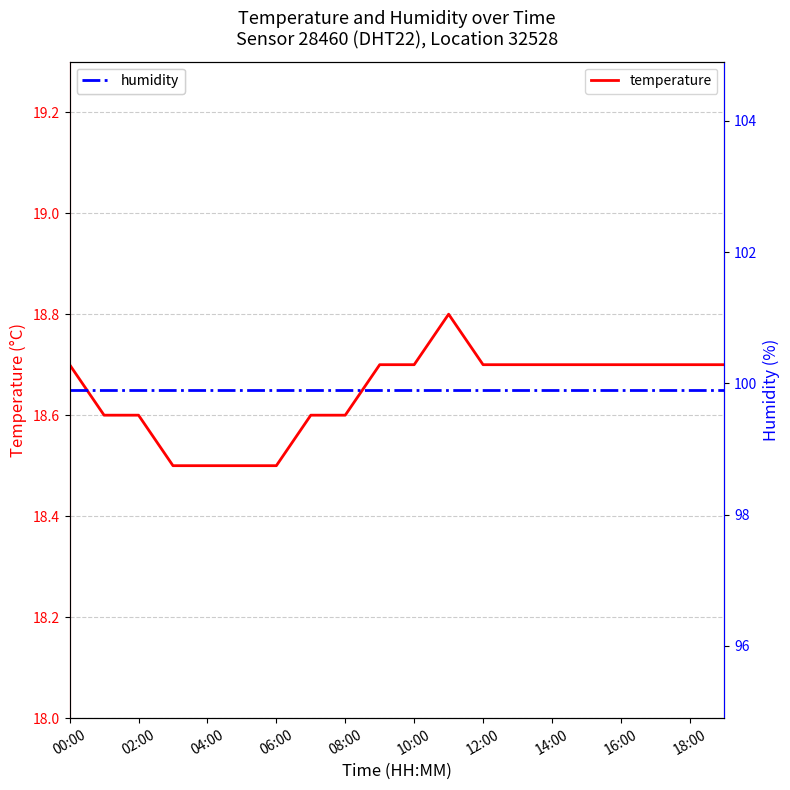

At which category is the sum across all series the highest?

11